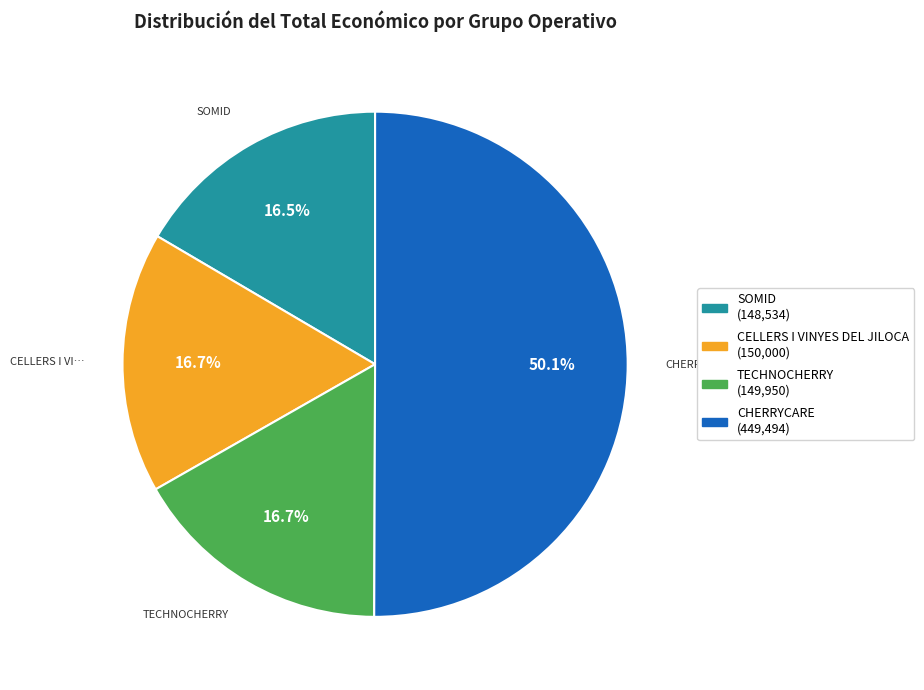

Which slice represents more than half of the pie?

CHERRYCARE